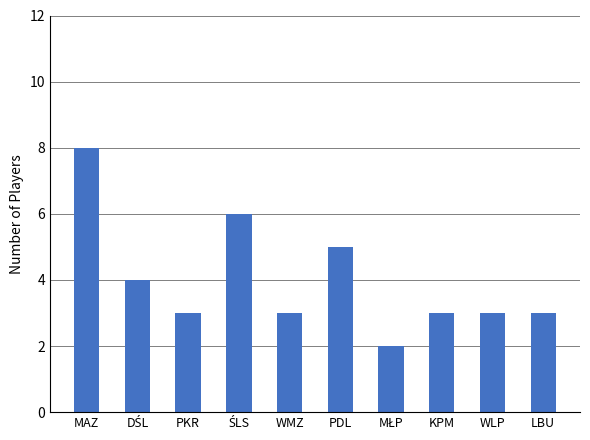

Reading right to left, what are all the values shown in this chart?

3	3	3	2	5	3	6	3	4	8